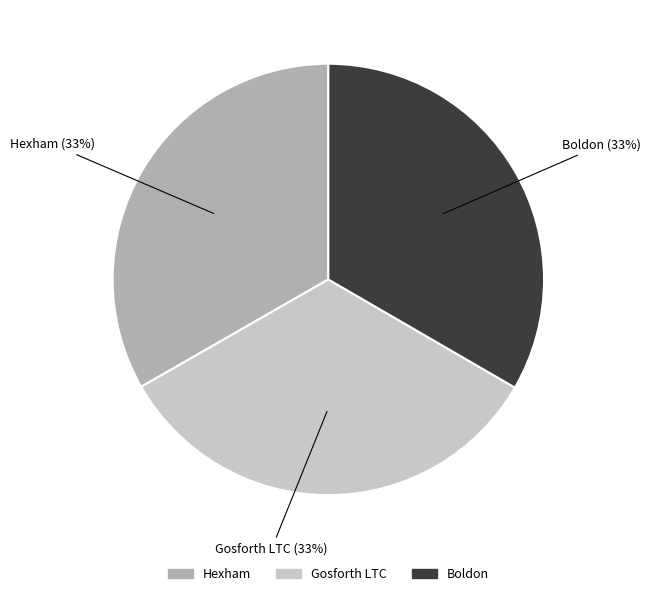

To the nearest percent, what portion does Boldon represent?

33%